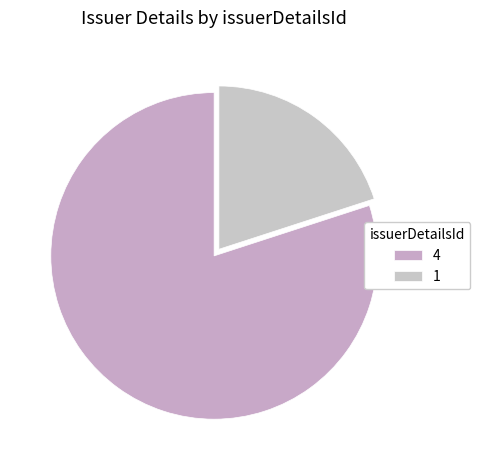

Rank the categories by value from lowest to highest.

1, 4